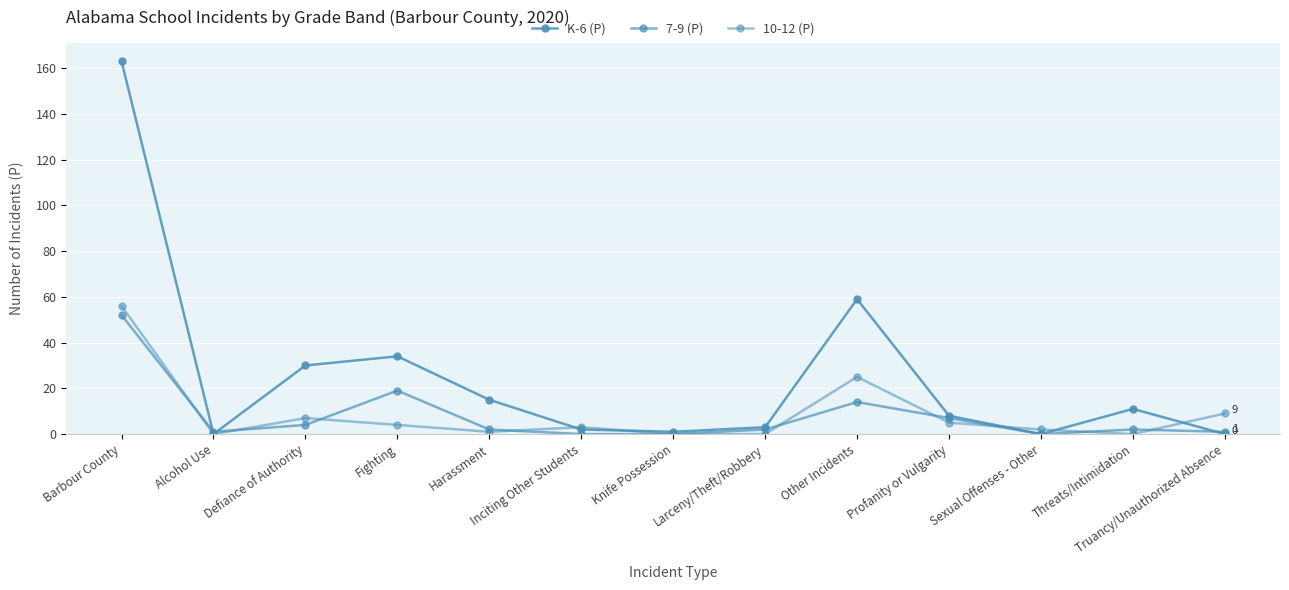

What is the label of the 4th point from the right?

Profanity or Vulgarity